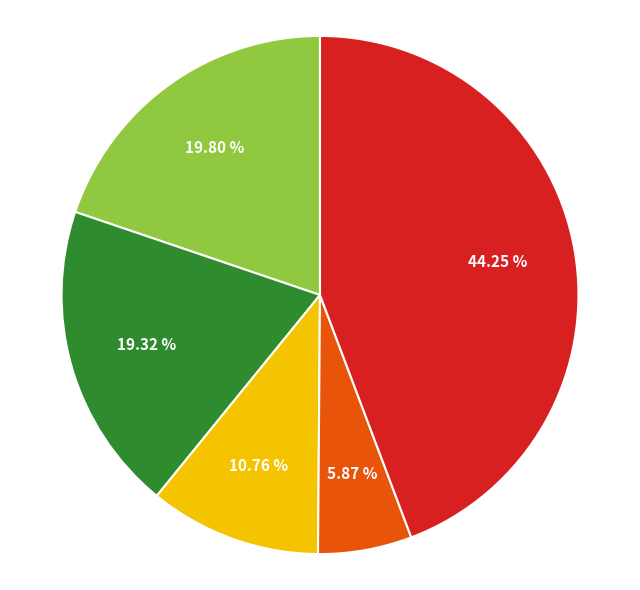

Is there a majority slice in this chart?

No